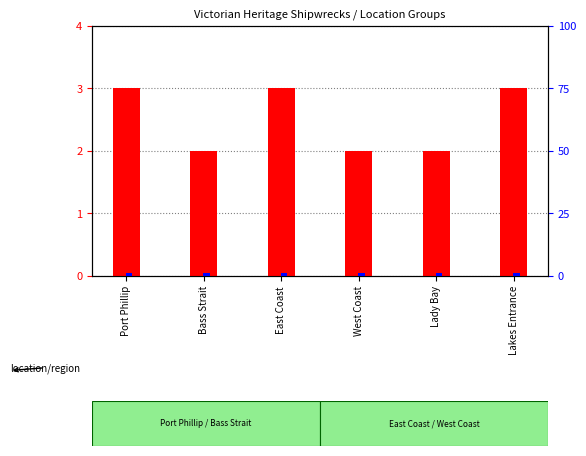

Reading left to right, transcribe all the data shown in this chart.

ship count: Port Phillip=3	Bass Strait=2	East Coast=3	West Coast=2	Lady Bay=2	Lakes Entrance=3
percentile rank within sample: Port Phillip=1	Bass Strait=1	East Coast=1	West Coast=1	Lady Bay=1	Lakes Entrance=1